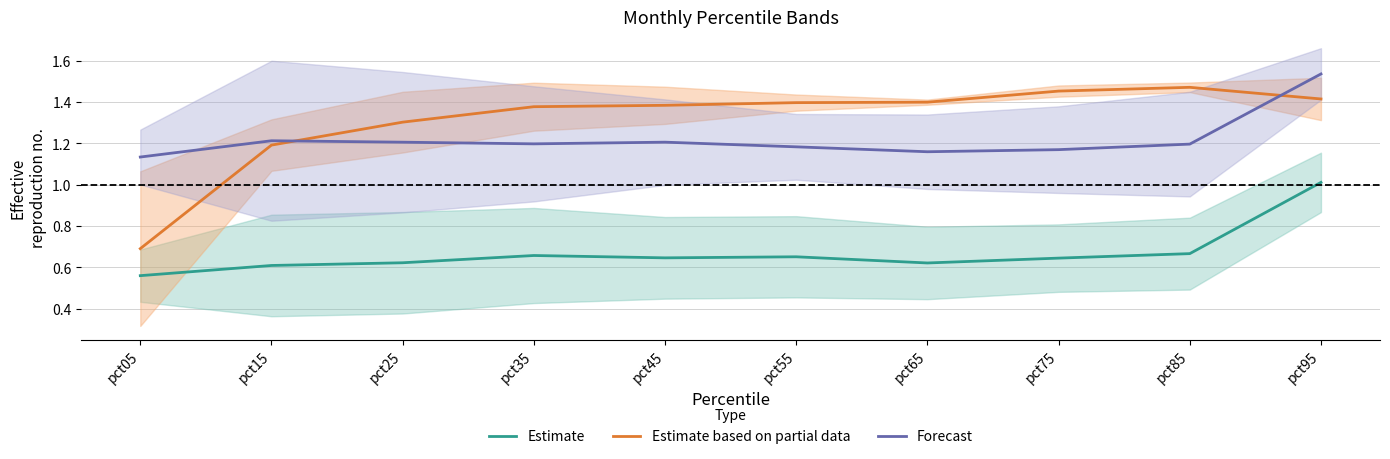

What is the total value across all series at pct05?

2.4